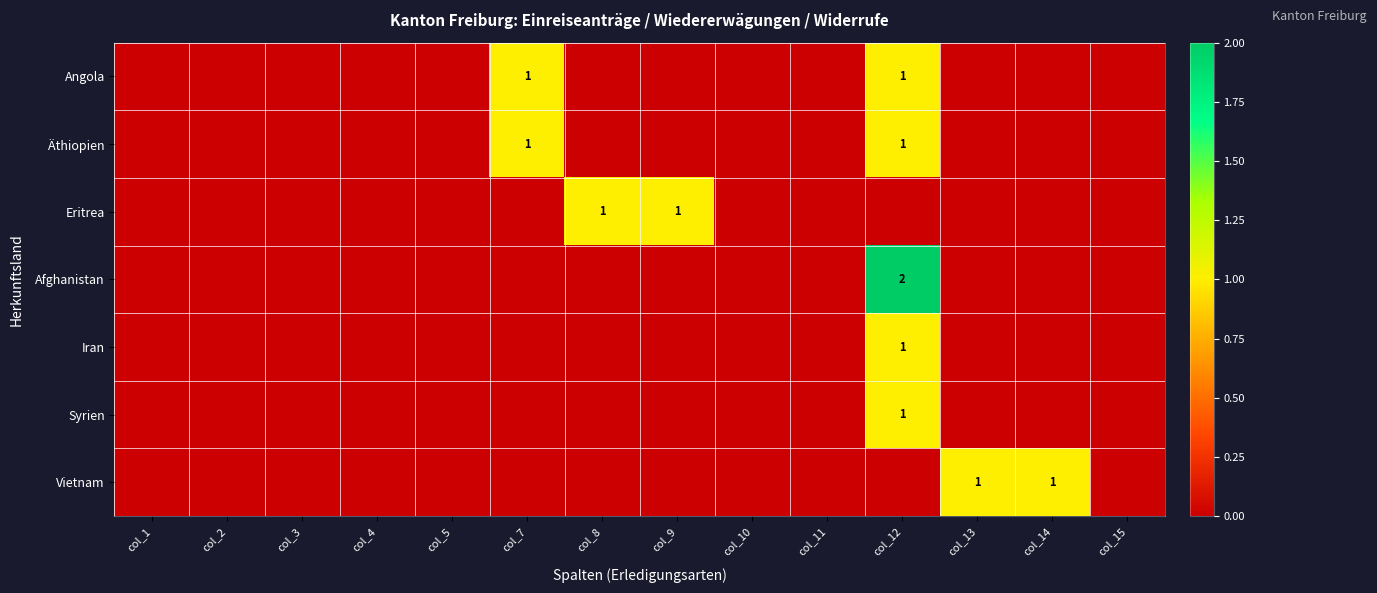

At which category does the chart reach its peak across all series?

col_12